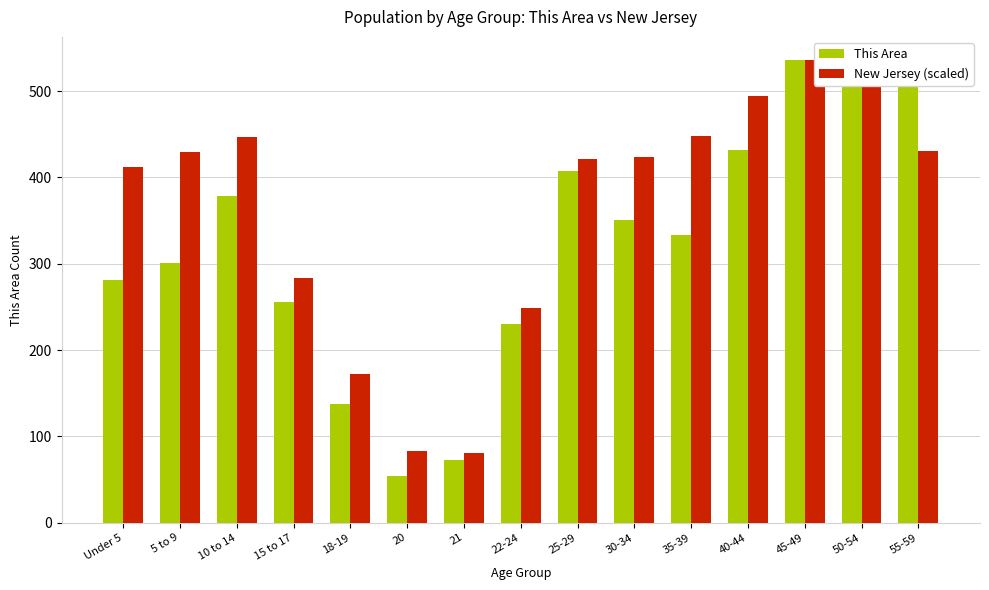

At how many categories does at least one series exceed 407?

10